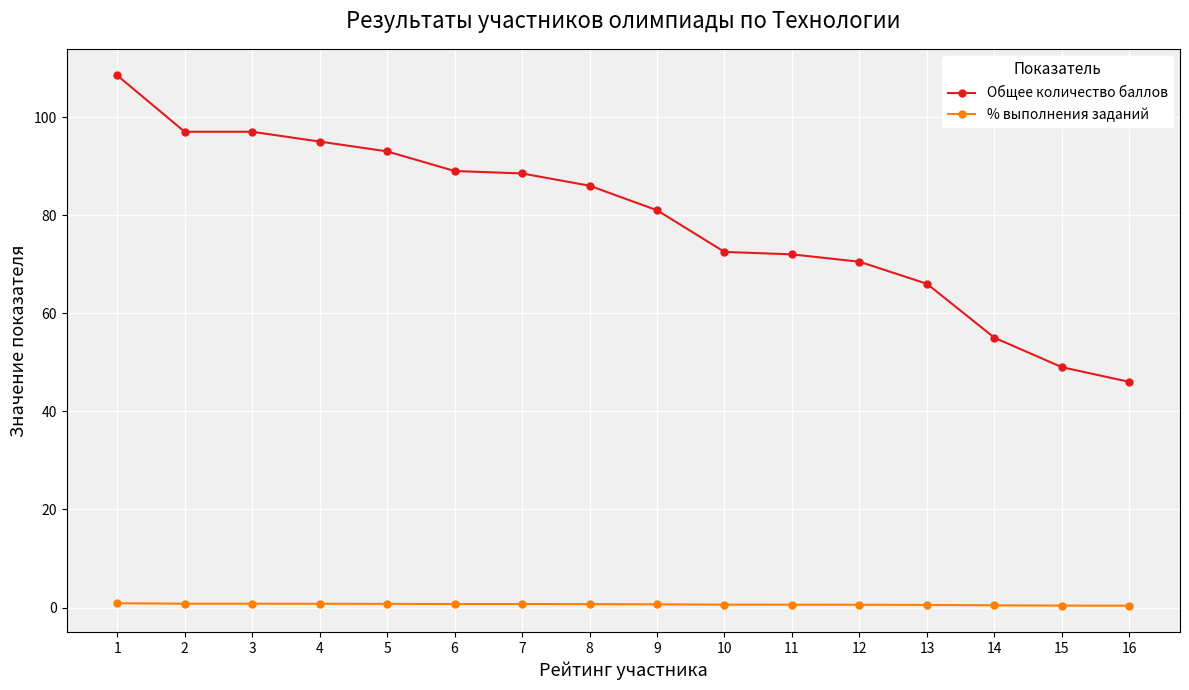

At which label does Общее количество баллов reach its minimum?

16